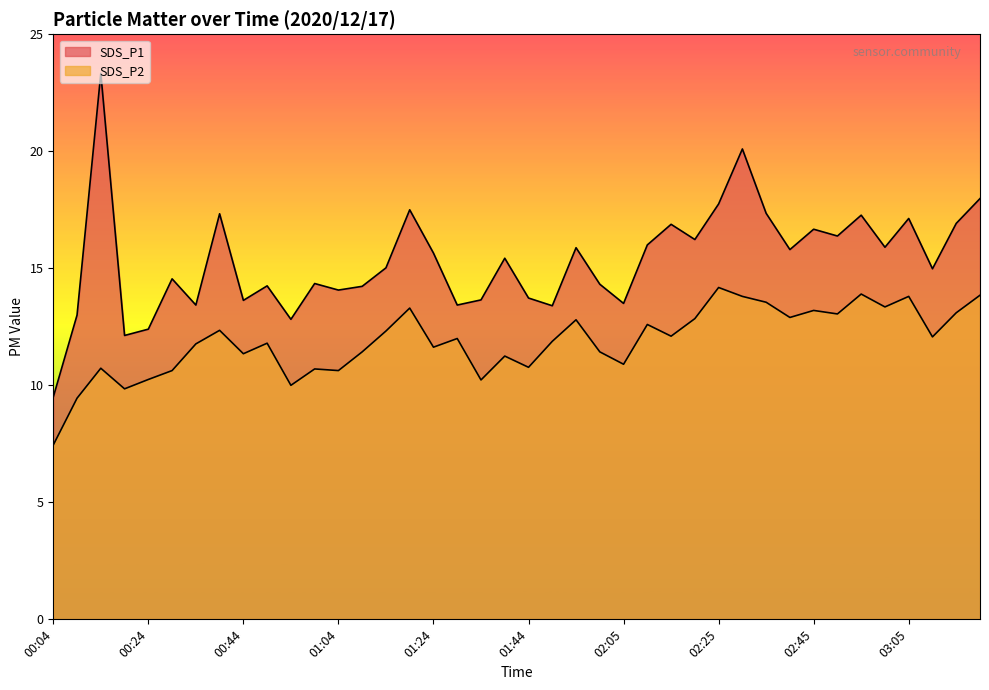

At which category does SDS_P1 reach its first local valley?

00:19